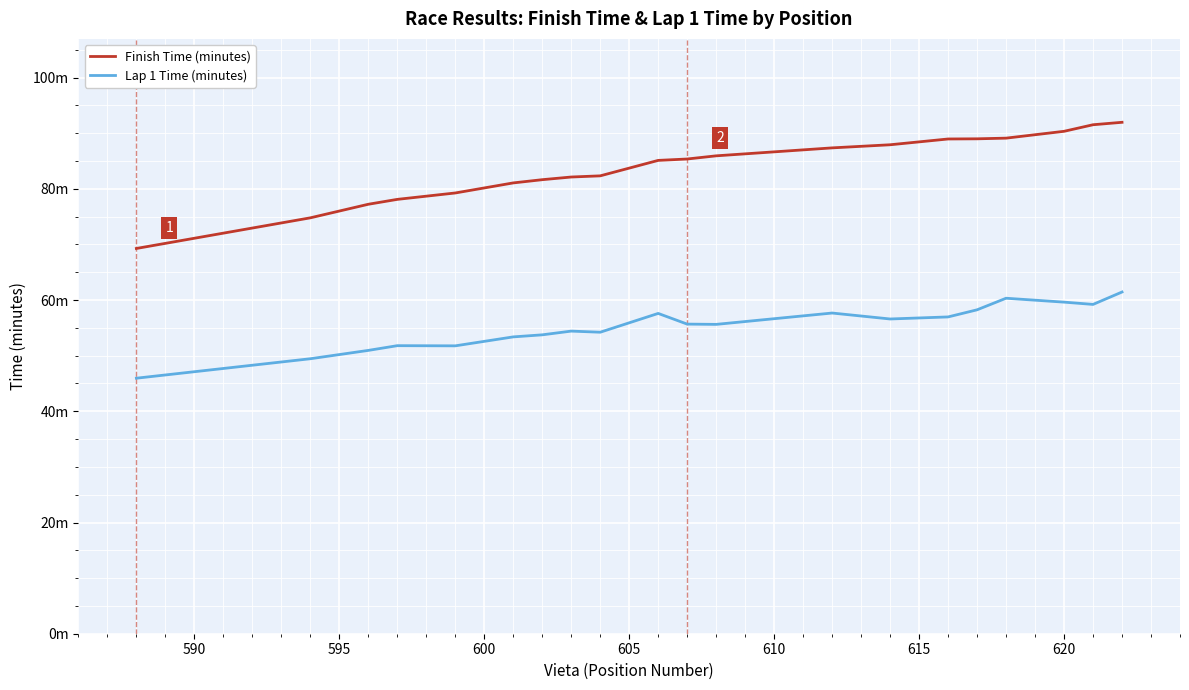

What are all the series names shown in the legend?

Finish Time (minutes), Lap 1 Time (minutes)